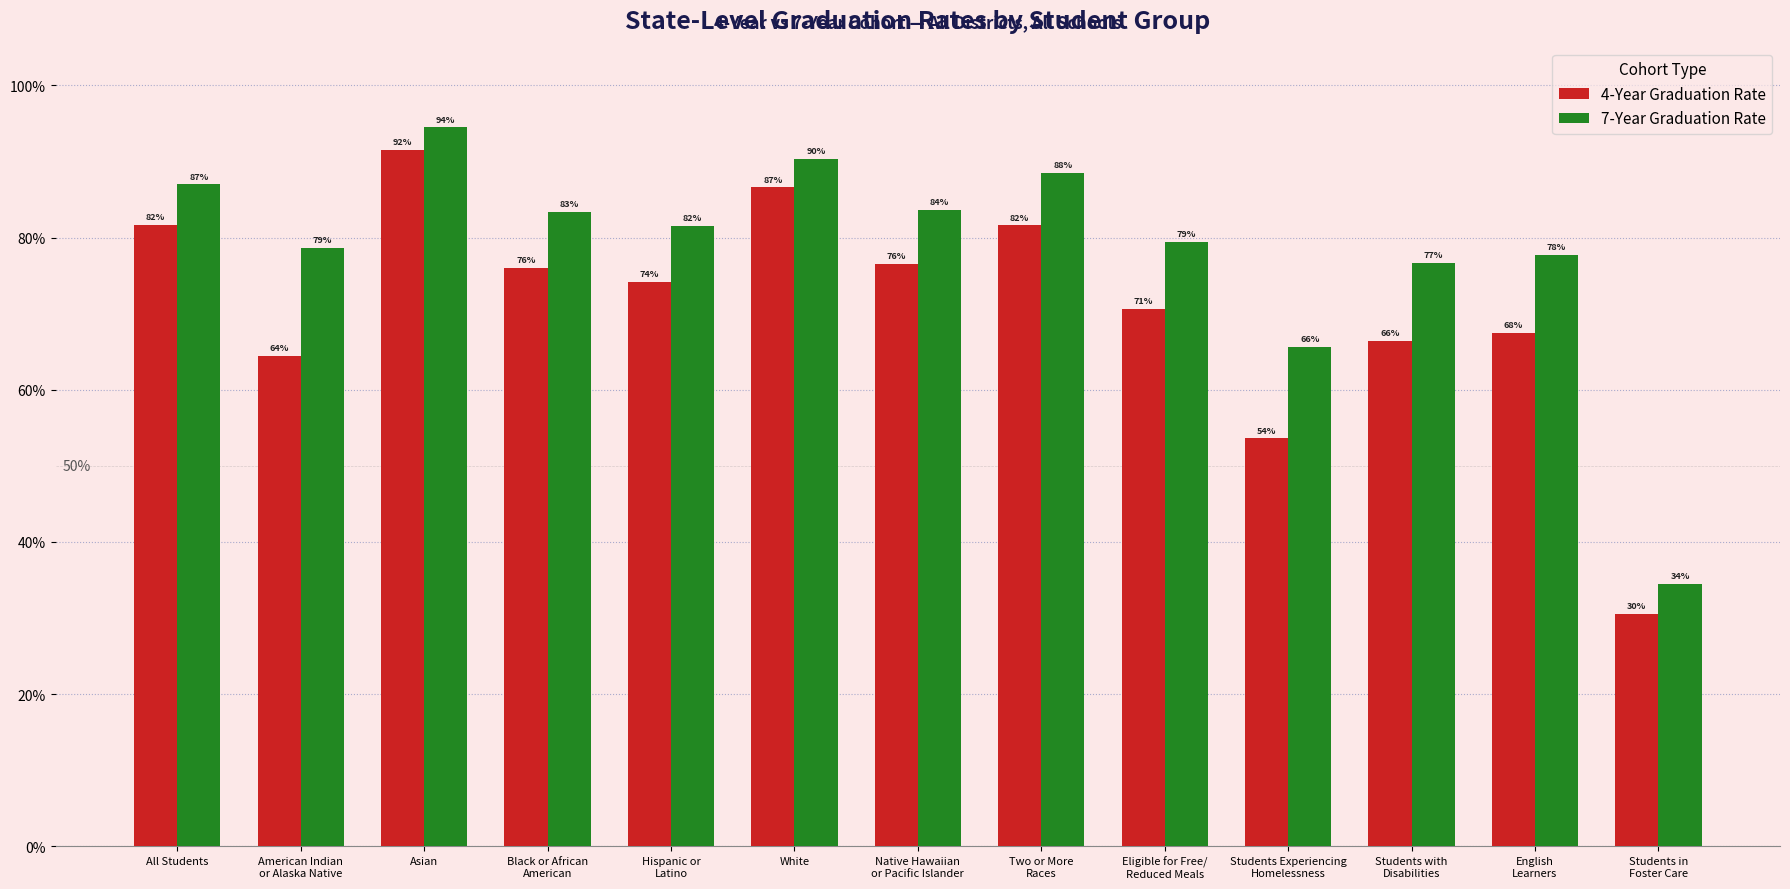

What is the maximum value for 4-Year Graduation Rate?

0.9